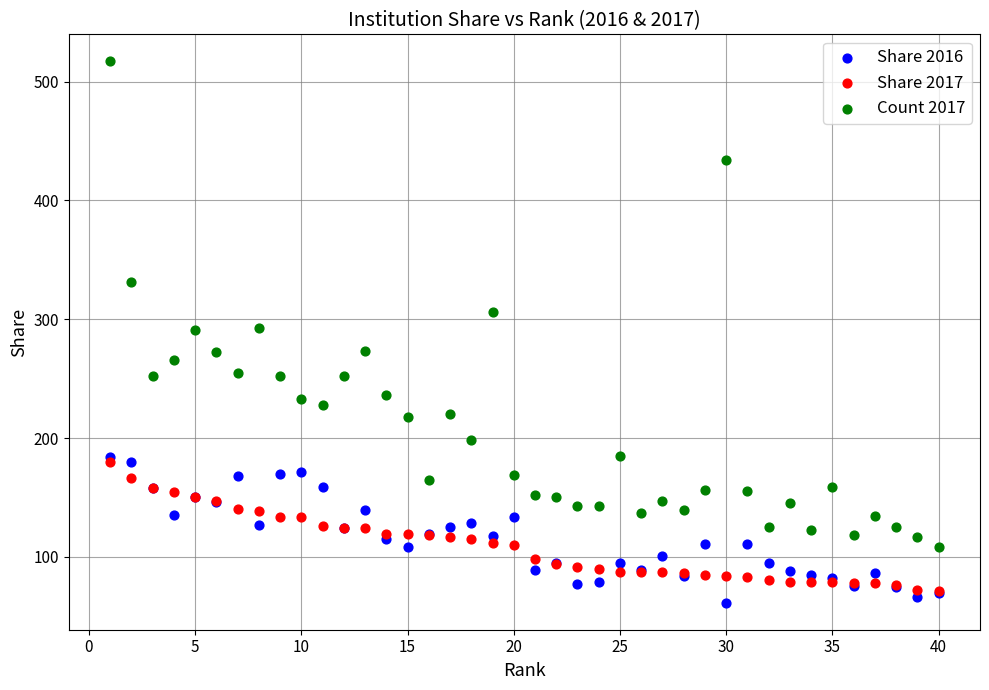

Which series contains the lowest Y value?

Share 2016